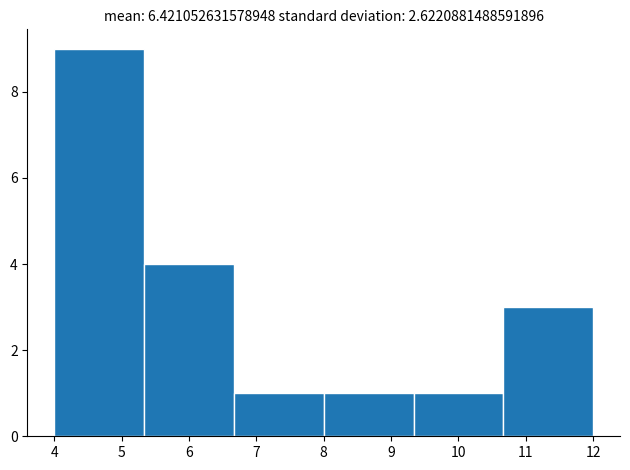

Over which range of the x-axis is the bar tallest?

4.0 to 5.3